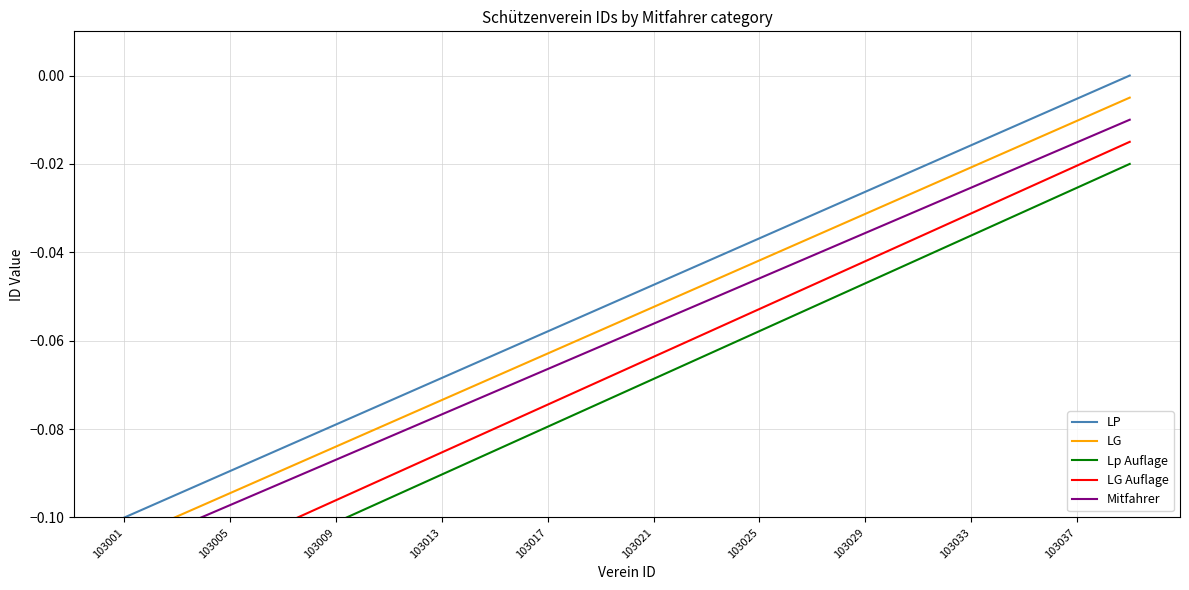

True or false: Lp Auflage has more than 0 interior local peaks.

False